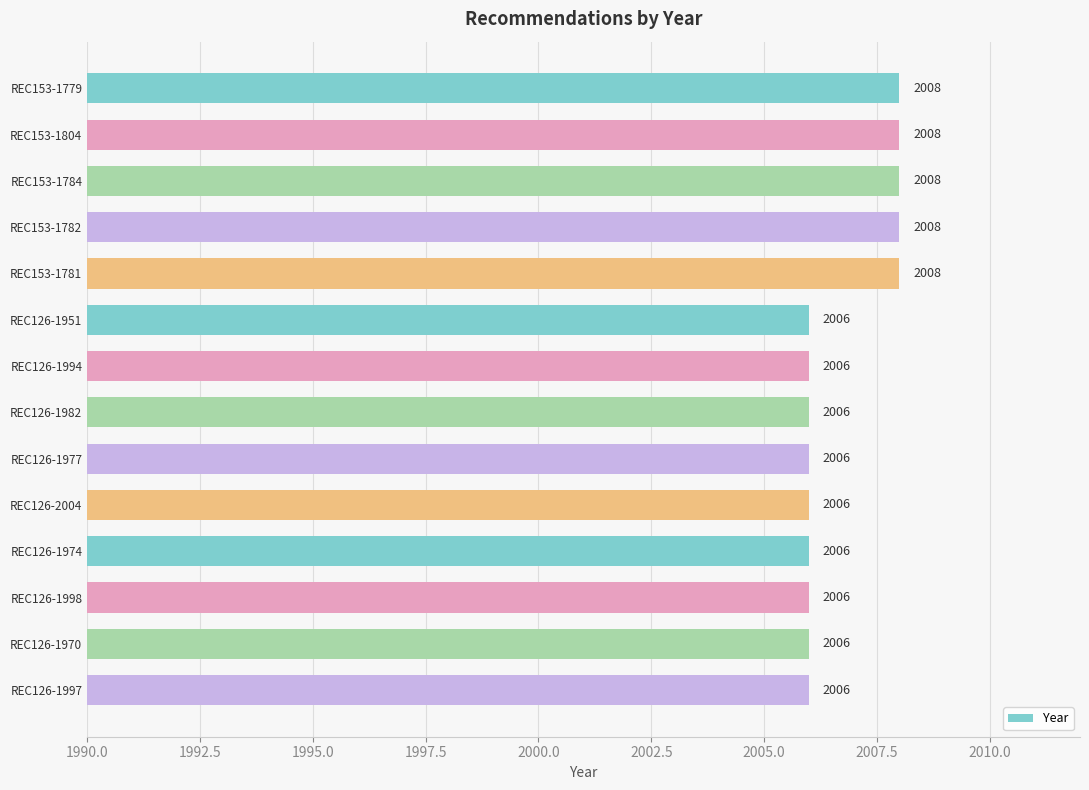

How many distinct data groups are displayed?

1